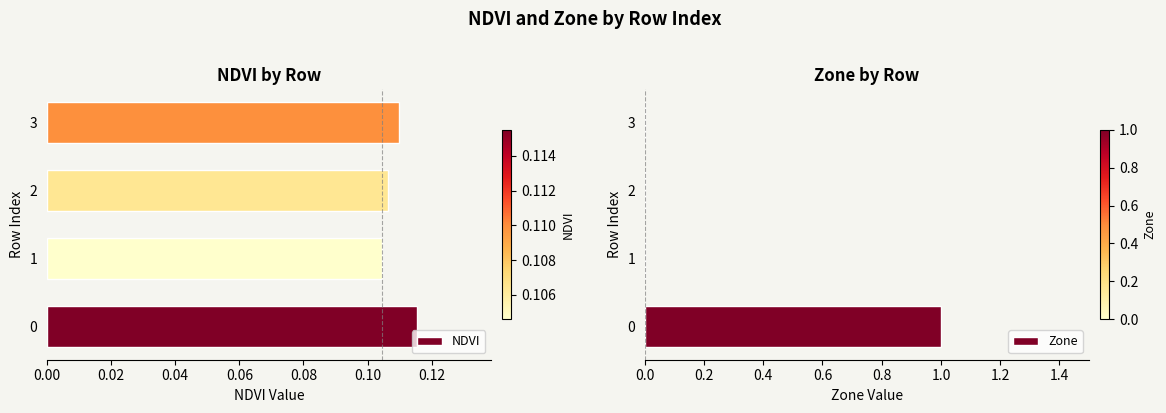

What is the average value of the Zone series?

0.2